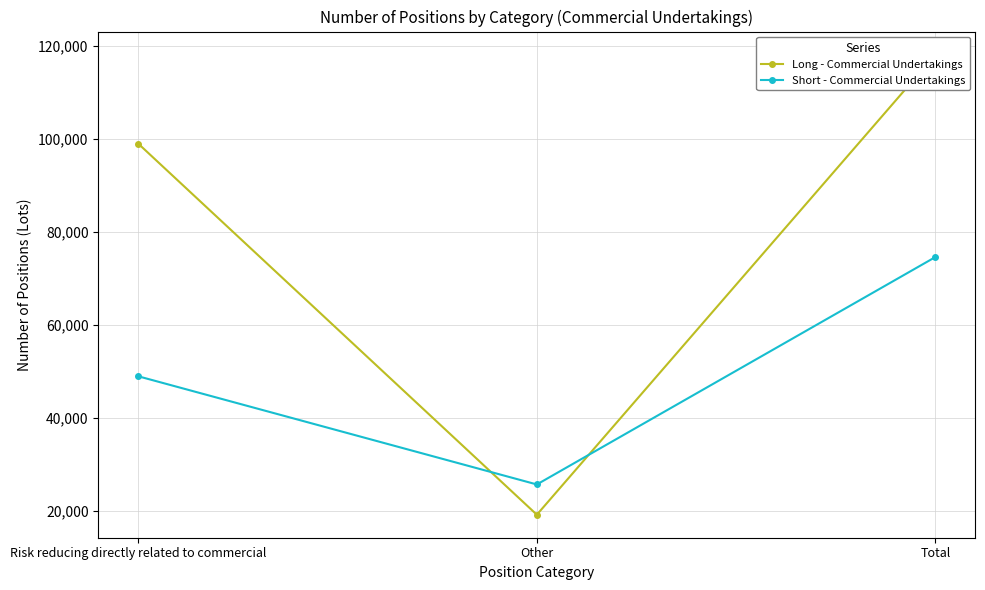

What is the minimum value shown in the chart?

19138.0